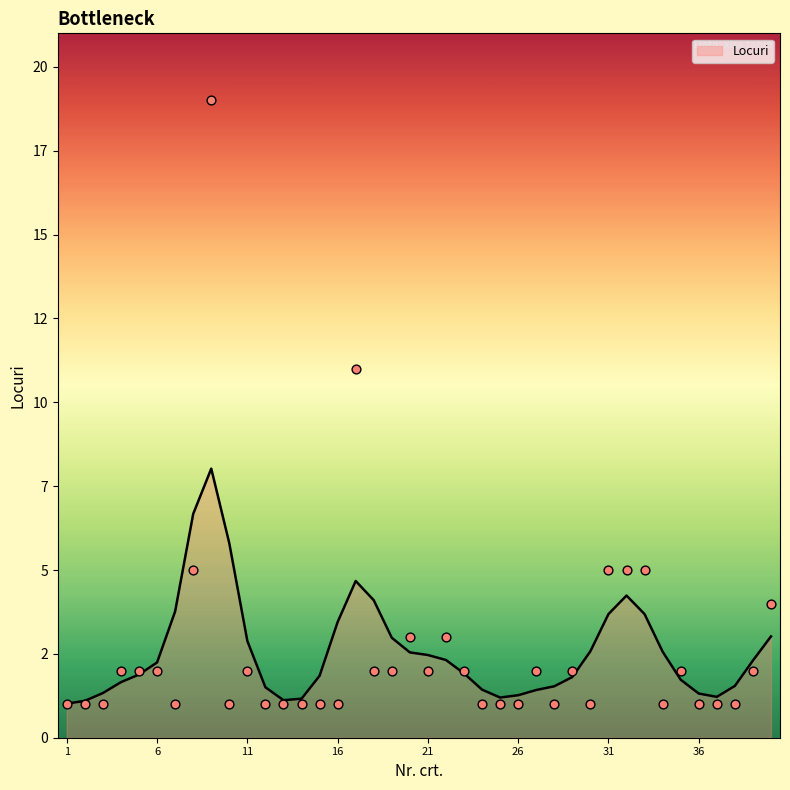

Which has a higher value, 10 or 34?

10